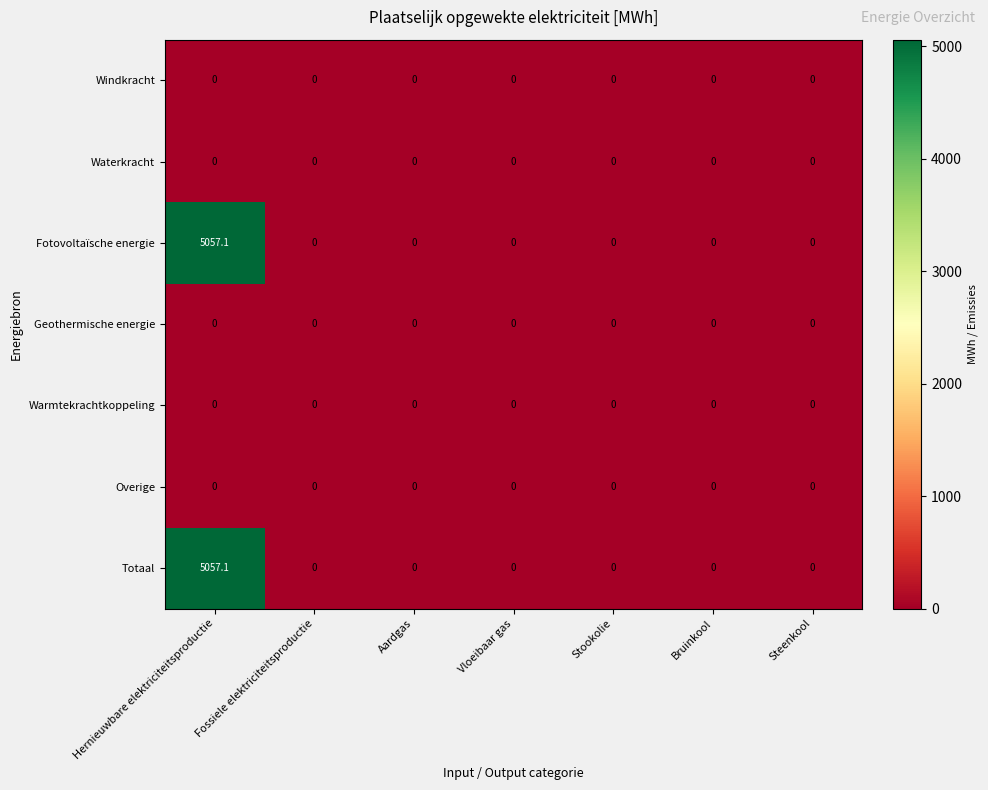

What is the total value across all series at Hernieuwbare elektriciteitsproductie?

10114.2